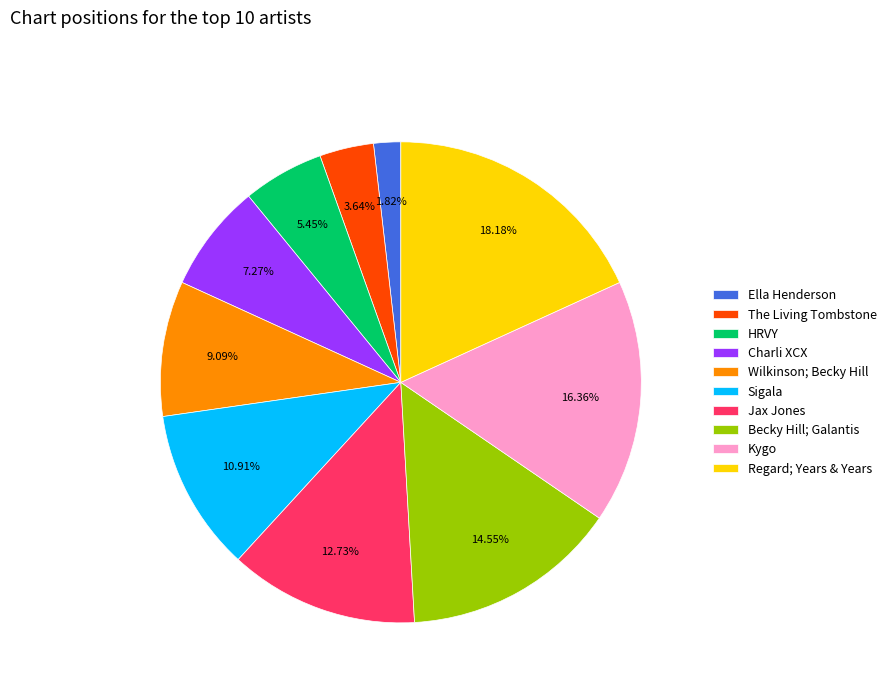

What is the smallest slice in the pie chart?

Ella Henderson